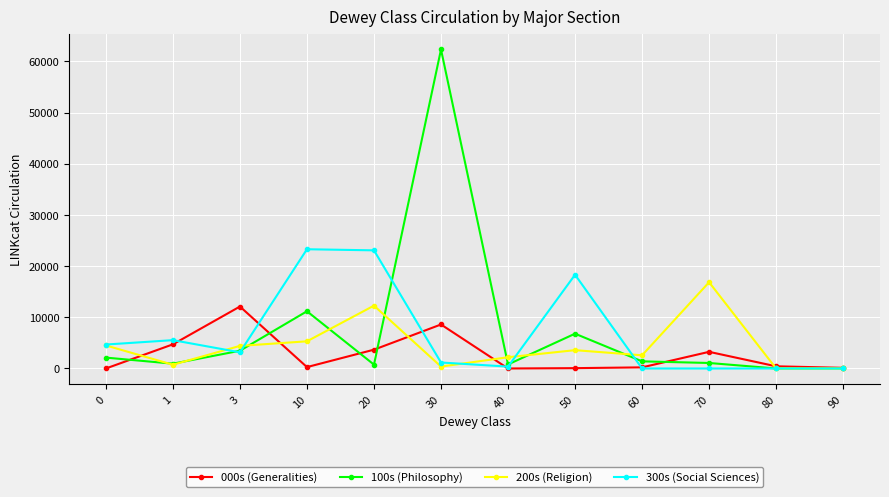

At which category is the sum across all series the highest?

30